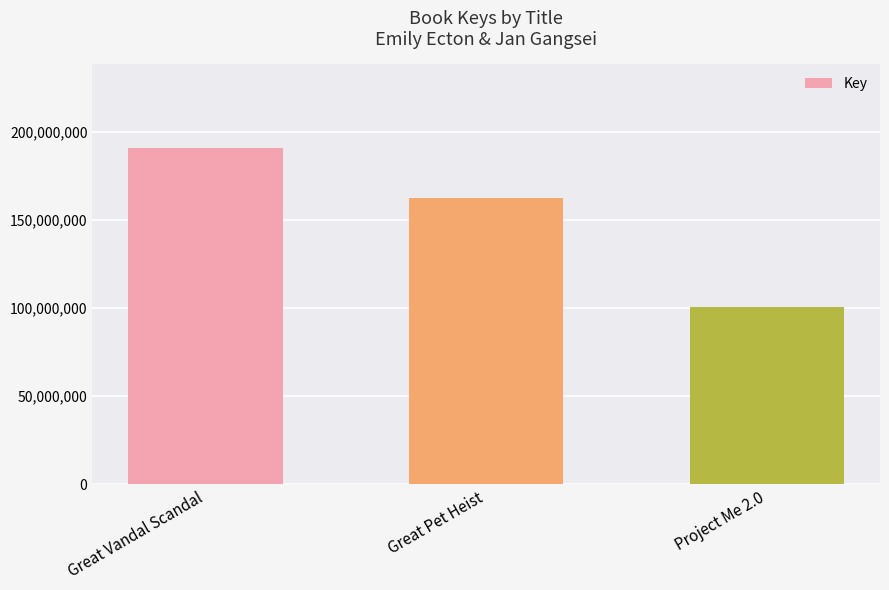

Reading left to right, list all the values displayed in this chart.

Great Vandal Scandal=190670105	Great Pet Heist=162325998	Project Me 2.0=100643636